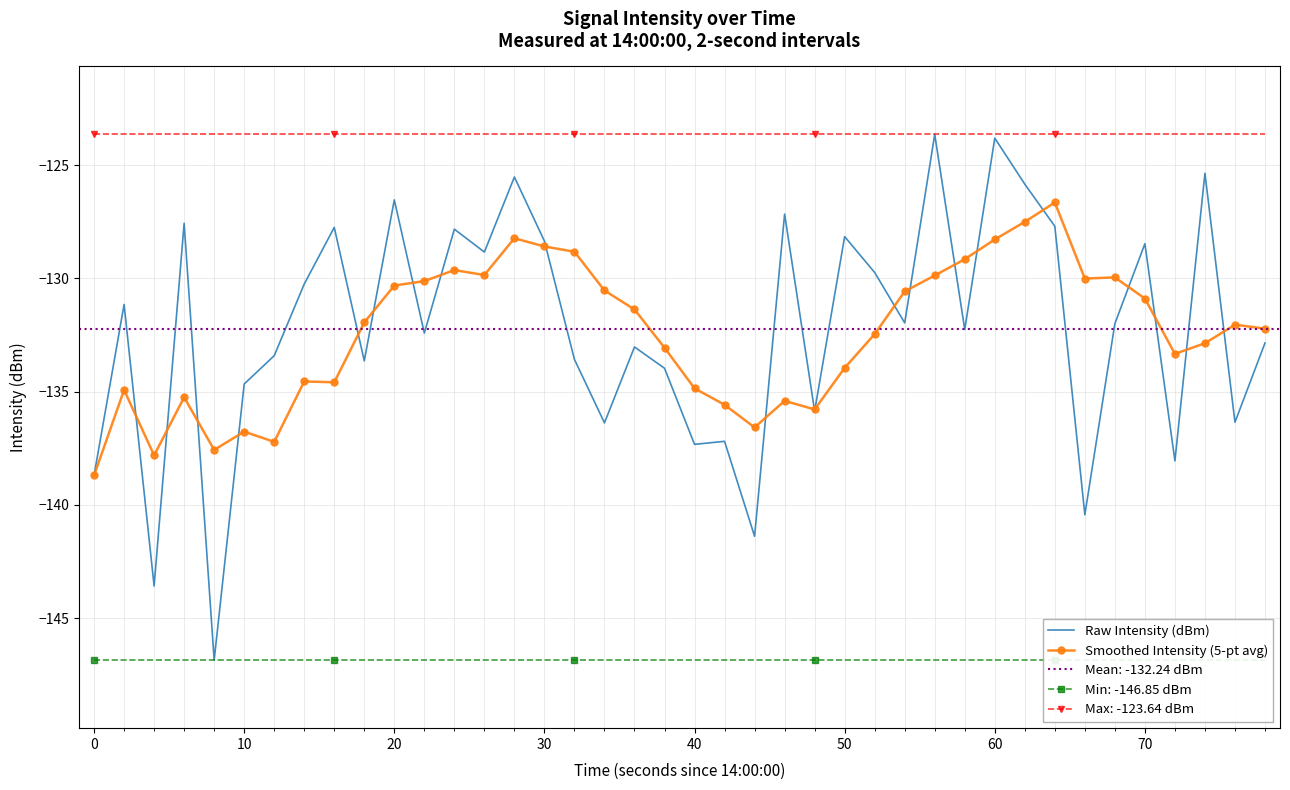

True or false: Max: -123.64 dBm and Smoothed Intensity (5-pt avg) cross at least once.

False